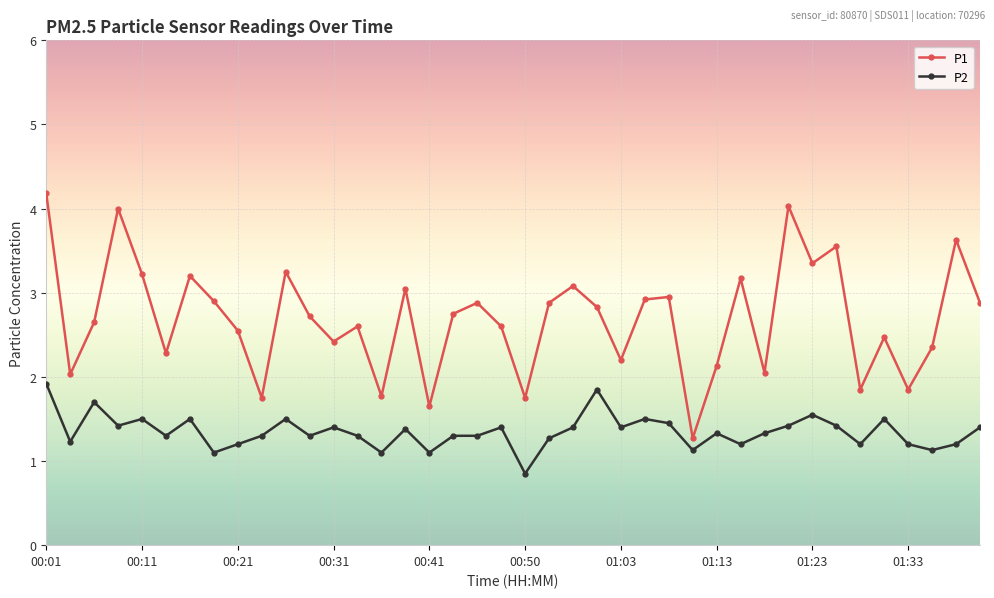

Rank the series by their average value, from highest to lowest.

P1, P2